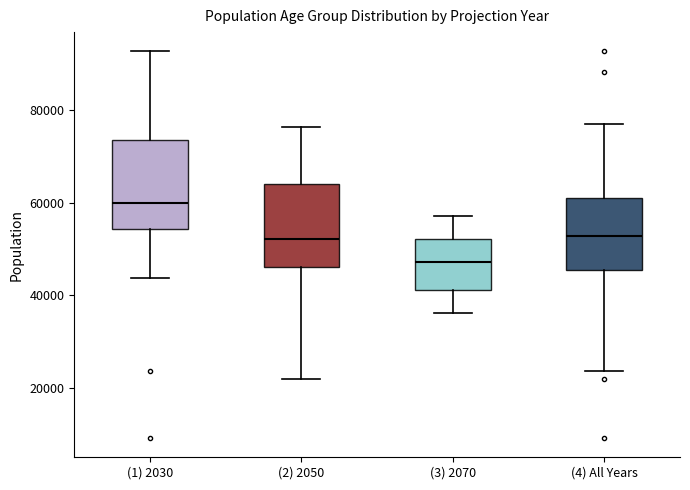

Which box's median line is the lowest?

(3) 2070